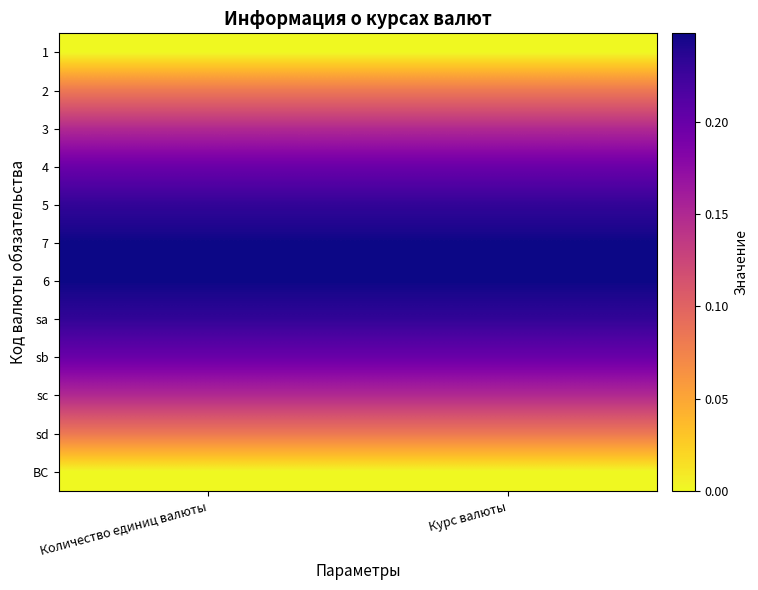

At which category does the chart reach its peak across all series?

Количество единиц валюты